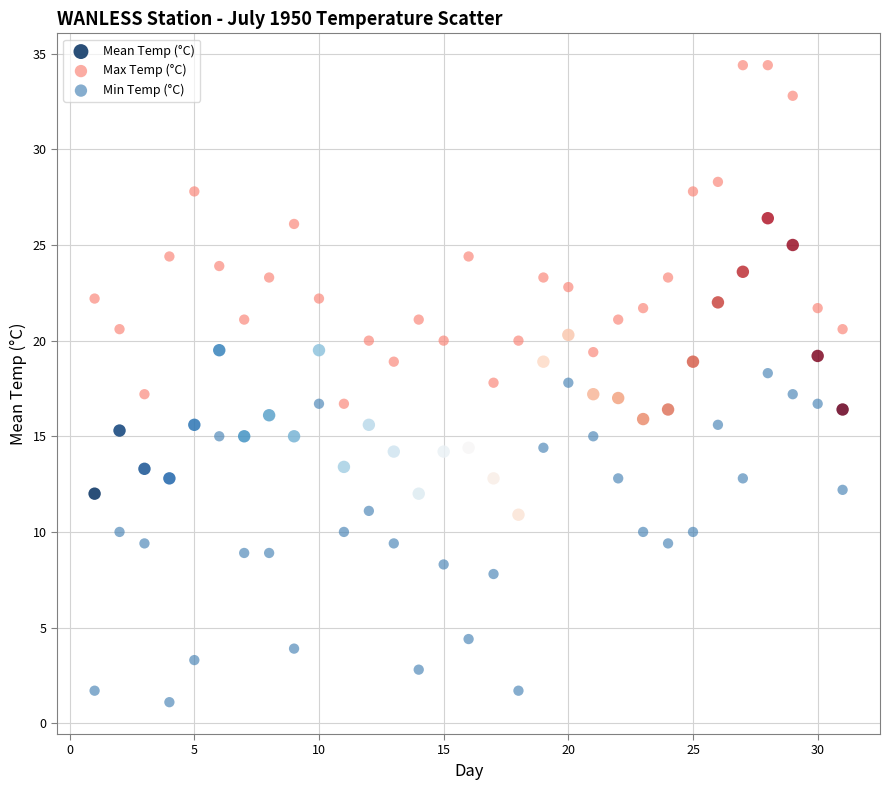

Which series has the widest spread of Y values?

Max Temp (°C)